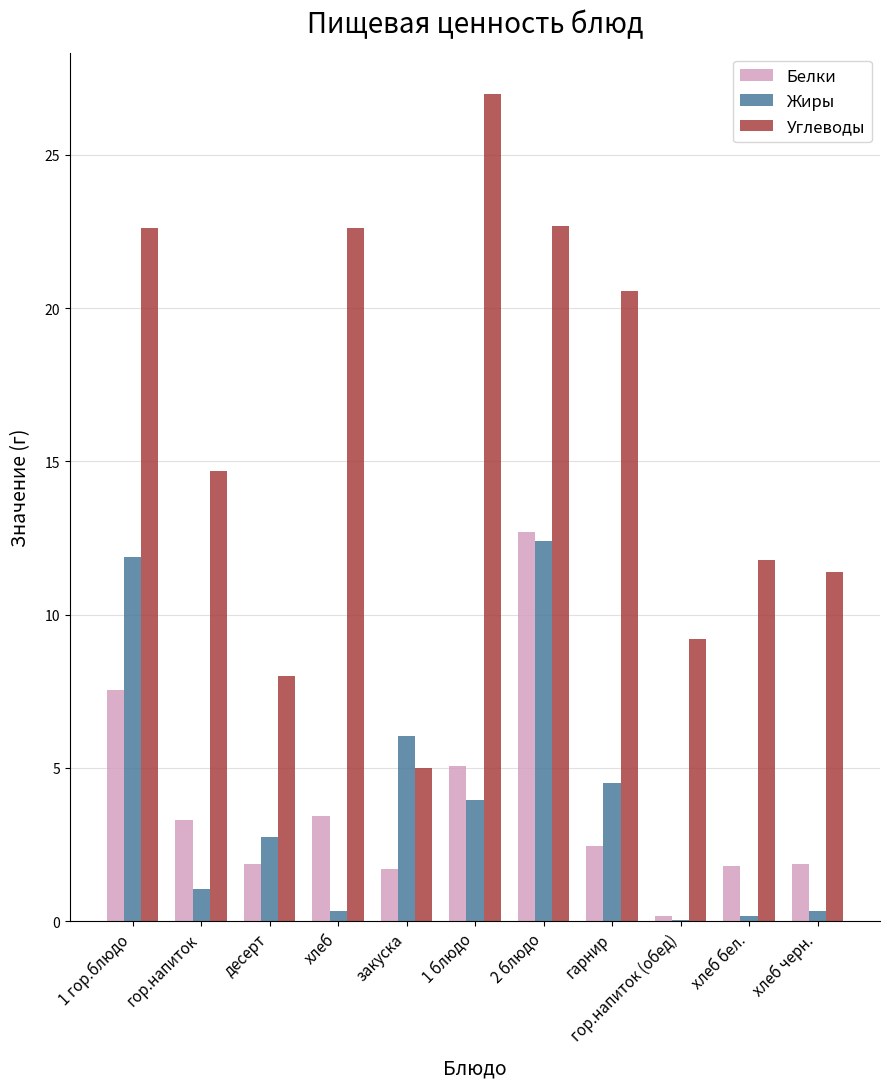

Which series changed the most between гор.напиток and закуска?

Углеводы